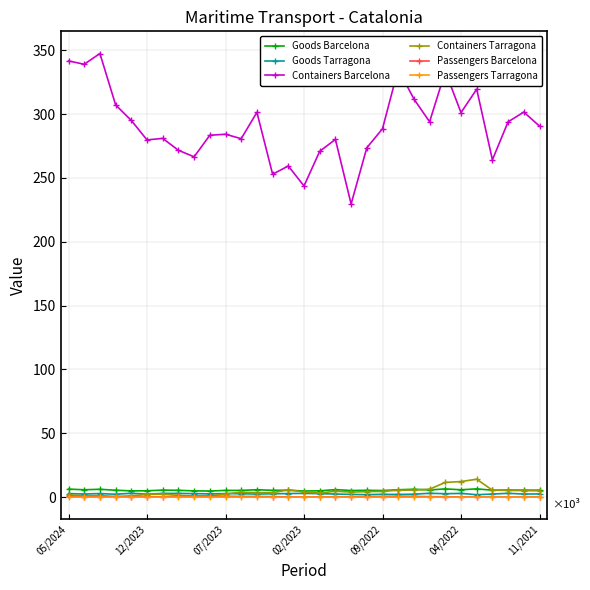

Reading left to right, extract all data points from this chart.

Goods Barcelona: 6303.3	5810.2	6161.2	5428.6	4935.0	4994.3	5539.2	5358.4	4934.0	4793.7	5301.0	5286.0	5833.3	5336.6	5461.5	4795.8	4985.1	5896.2	5218.3	5359.5	5200.0	5809.7	6197.3	5647.5	6466.3	5789.3	6490.7	5447.4	5570.9	5489.9	5485.1
Goods Tarragona: 2812.9	2446.0	2835.6	2265.7	3080.0	2324.3	2942.7	2959.7	2756.8	2560.2	2810.1	2645.9	2448.5	2649.8	2825.1	2981.2	2716.7	2467.6	2140.9	2005.5	2222.9	2146.0	2328.0	3044.6	2695.7	2953.4	1925.3	2444.2	3011.8	2433.8	2549.3
Containers Barcelona: 341607.0	338986.0	347407.0	307185.0	294980.0	279754.0	280941.0	271642.0	266501.0	283409.0	284185.0	280714.0	301353.0	252905.0	259313.0	243685.0	270814.0	280190.0	229581.0	273587.0	288515.0	335260.0	311800.0	293942.0	333400.0	301120.0	319482.0	264160.0	293915.0	301553.0	290561.0
Containers Tarragona: 1828.0	1039.0	1240.0	544.0	1068.0	2049.0	2437.0	1388.0	956.0	915.0	2567.0	3885.0	3466.0	3443.0	5785.0	4026.0	3215.0	4666.0	3954.0	4365.0	4477.0	5459.0	5537.0	6275.0	11553.0	12231.0	14058.0	5466.0	5293.0	5110.0	4962.0
Passengers Barcelona: 556.8	395.4	250.4	133.2	180.0	218.8	363.8	569.8	577.9	793.2	723.2	551.1	550.8	400.5	217.1	136.3	163.3	199.0	247.7	464.1	482.4	724.1	621.7	401.5	303.2	234.9	102.6	71.3	78.1	100.4	138.5
Passengers Tarragona: 18.8	11.2	0.0	0.0	0.0	0.0	7.8	24.3	18.5	14.9	16.0	13.3	17.1	2.7	0.0	0.0	0.0	0.1	0.1	22.9	13.9	6.3	12.1	1.6	5.8	1.0	0.1	0.0	0.1	0.1	0.2